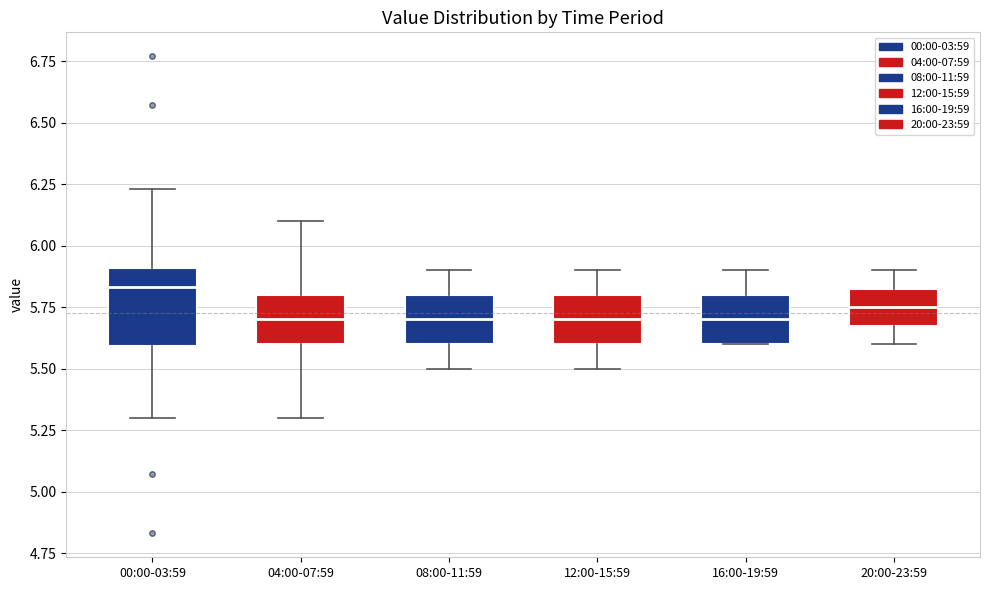

Reading left to right, read every box against the y-axis: the position of its median line, the range the box covers, and the ends of its whiskers. The values are not printed on the chart, so give them approximately, as read against the axis.

00:00-03:59: median 5.85, box 5.60 to 5.90, whiskers 5.30 to 6.25
04:00-07:59: median 5.70, box 5.60 to 5.80, whiskers 5.30 to 6.10
08:00-11:59: median 5.70, box 5.60 to 5.80, whiskers 5.50 to 5.90
12:00-15:59: median 5.70, box 5.60 to 5.80, whiskers 5.50 to 5.90
16:00-19:59: median 5.70, box 5.60 to 5.80, whiskers 5.60 to 5.90
20:00-23:59: median 5.75, box 5.70 to 5.85, whiskers 5.60 to 5.90